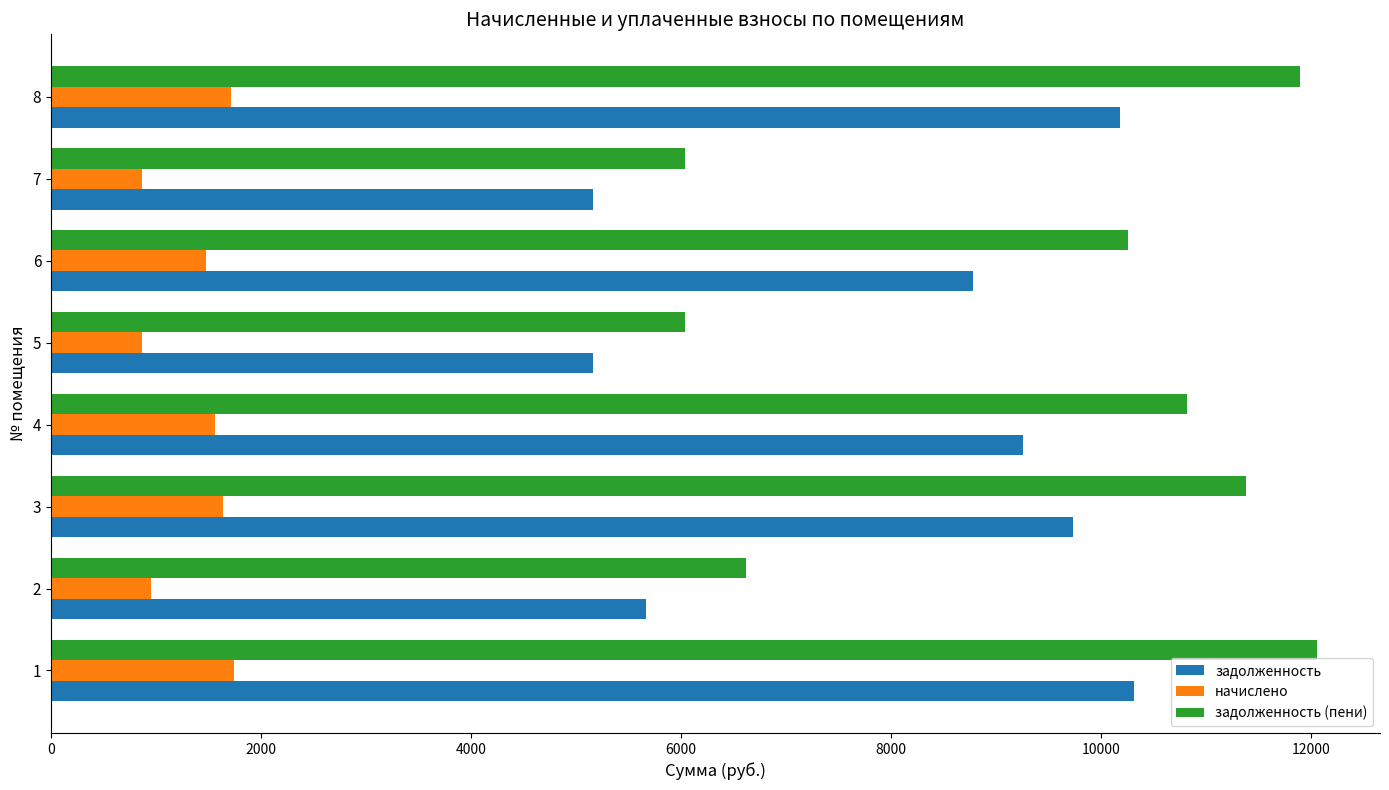

The value of задолженность at 5 is 6747.7. True or false?

False